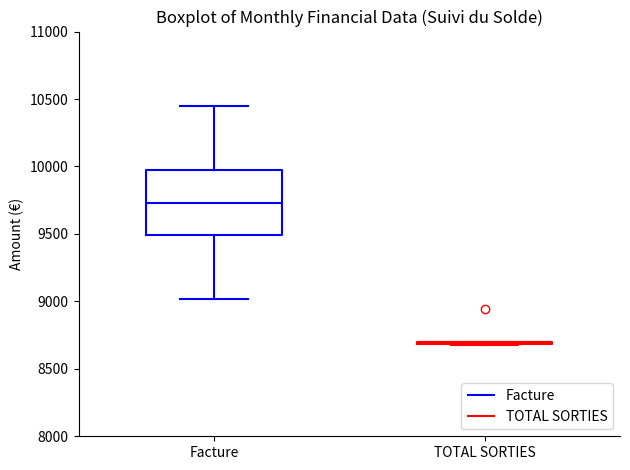

Reading left to right, transcribe this box plot: for each box, give where its median line is, the range the box spans, and where its two whiskers end, as read against the y-axis. The values are not printed on the chart, so give them approximately, as read against the axis.

Facture: median 9750, box 9500 to 9950, whiskers 9000 to 10450
TOTAL SORTIES: box collapsed to a line at 8700, whiskers 8650 to 8700